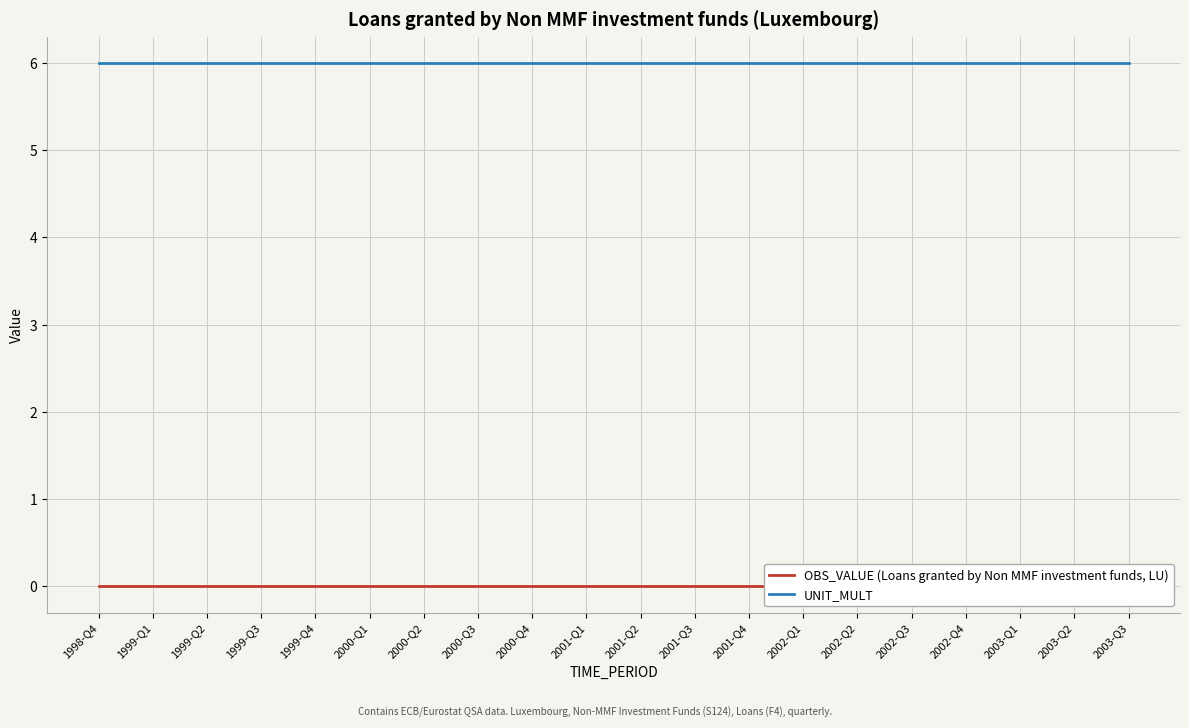

Between 2001-Q2 and 2003-Q2, which is larger?

2001-Q2